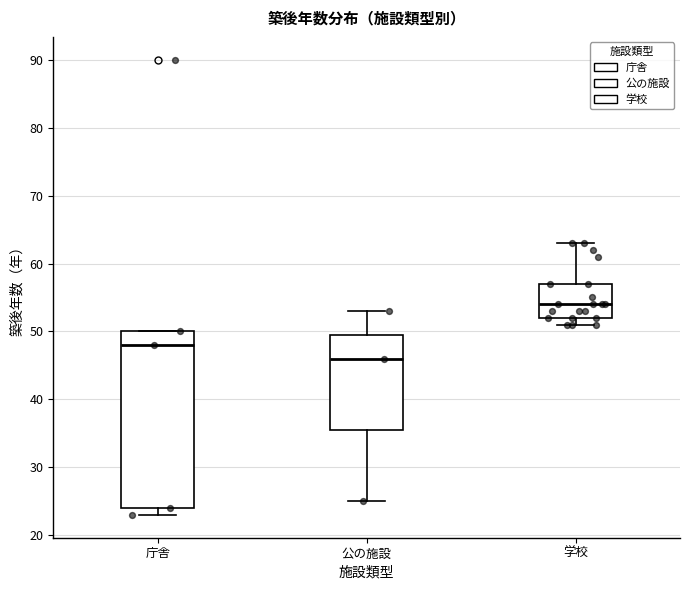

Where does the median line of the box for 公の施設 sit on the y-axis? The values are not printed on the chart, so give them approximately, as read against the axis.

46